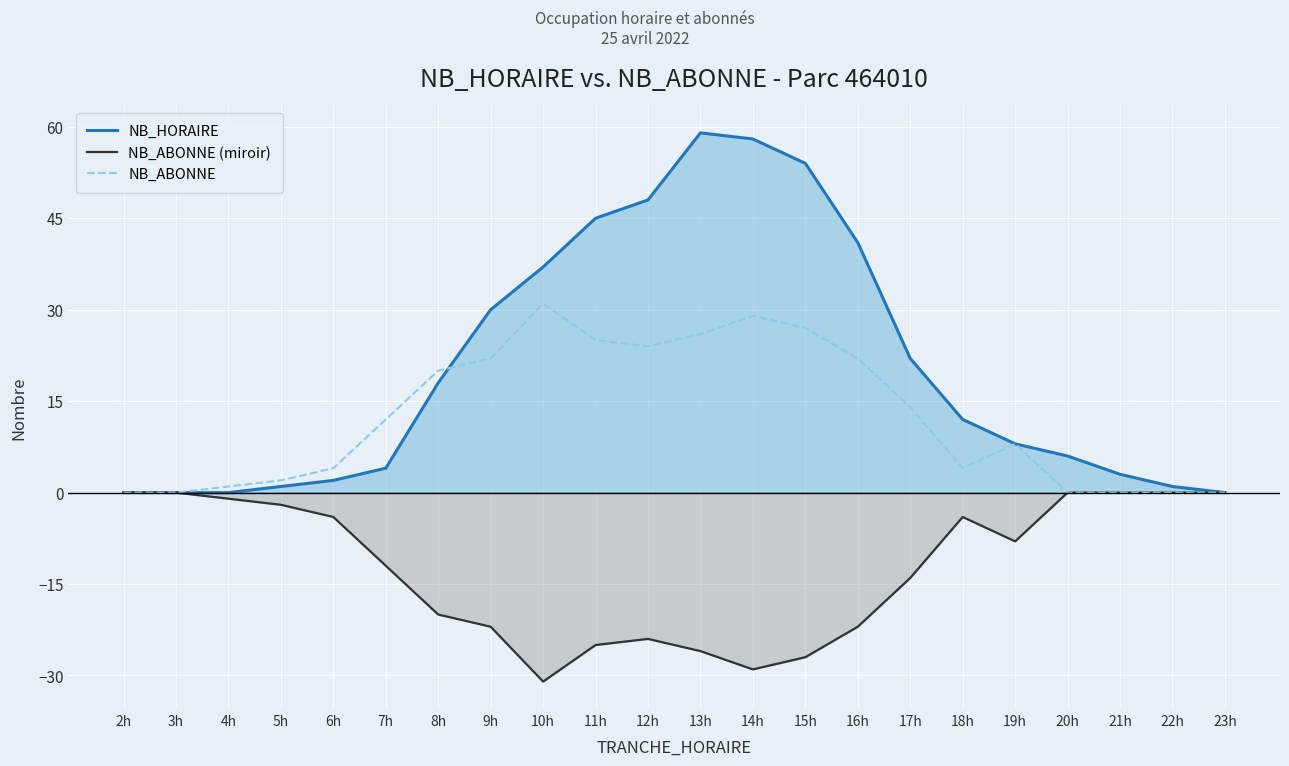

What is the spread (max minus min) of values at 7h?

24